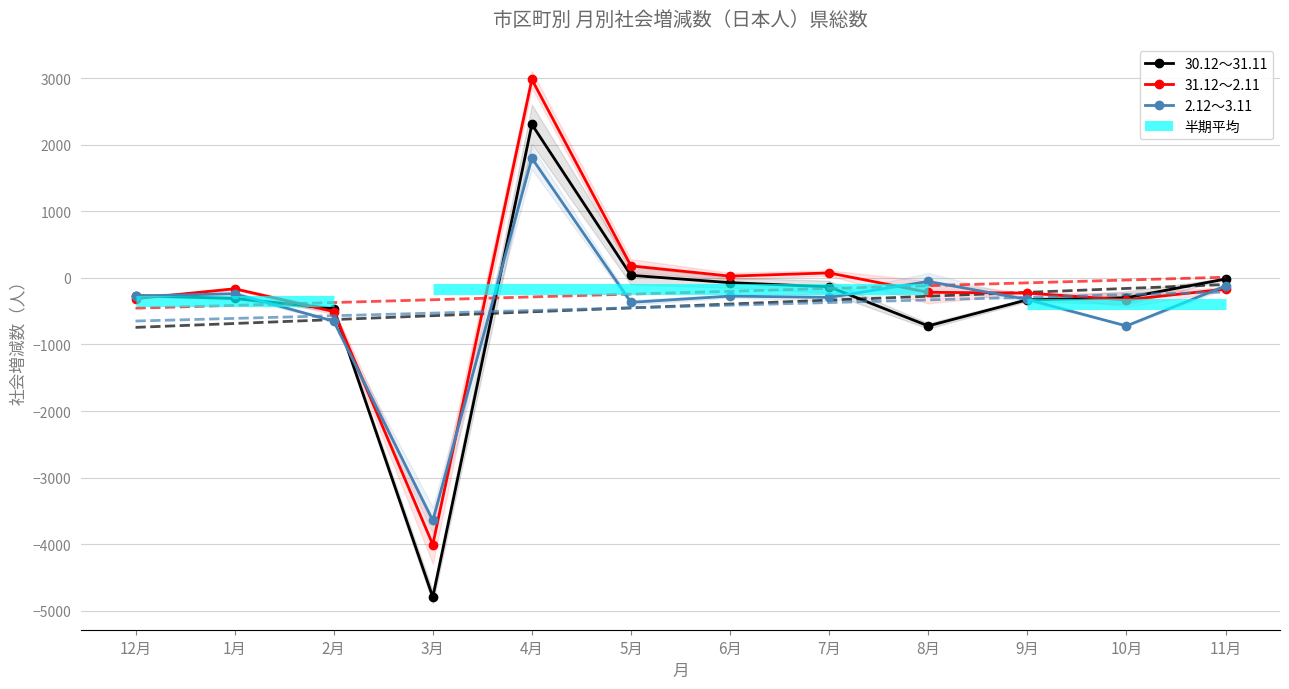

What is the value of the 2.12～3.11 point at the 6th from the left?

-368